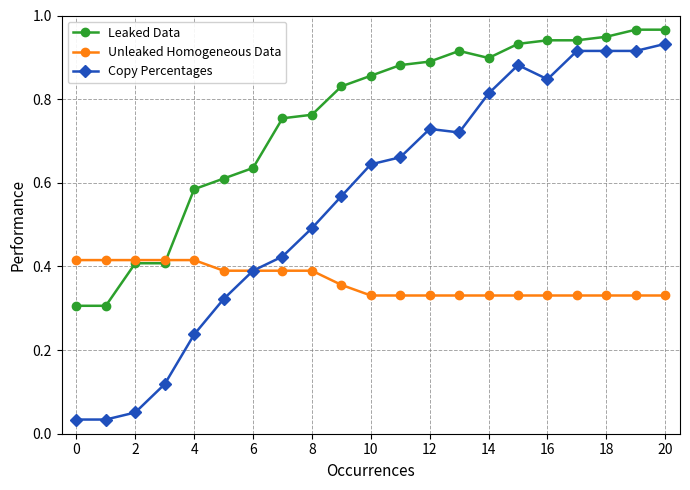

Which series has the widest spread of values?

Copy Percentages